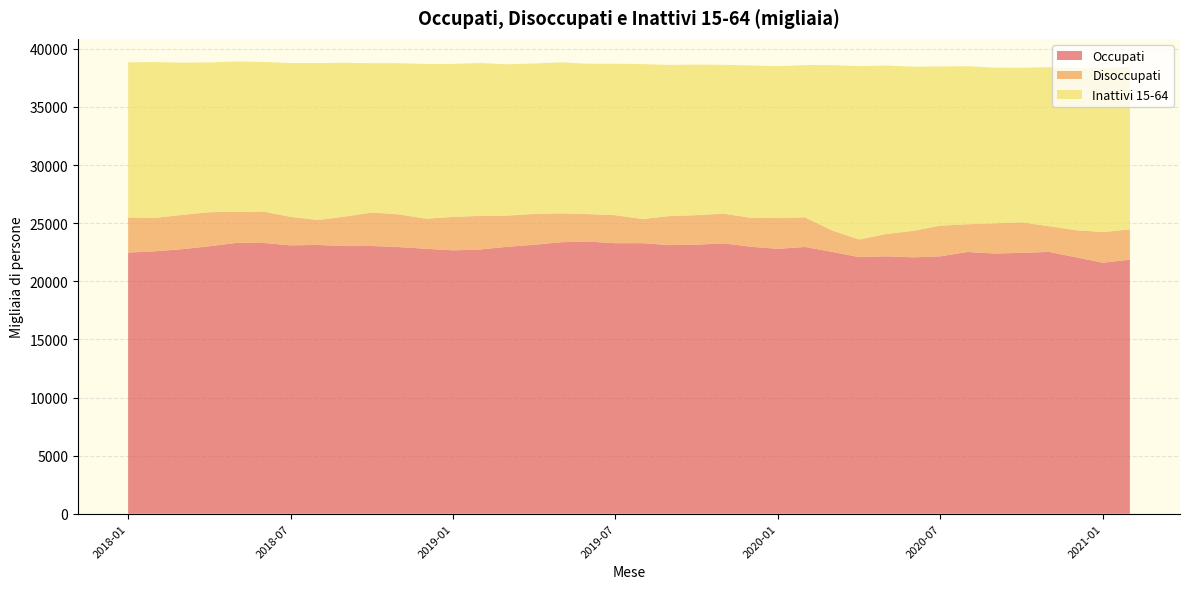

Reading right to left, list all the values displayed in this chart.

Occupati: 2021-02=21858	2021-01=21597	2020-12=22067	2020-11=22527	2020-10=22442	2020-09=22390	2020-08=22517	2020-07=22148	2020-06=22060	2020-05=22147	2020-04=22076	2020-03=22529	2020-02=22952	2020-01=22789	2019-12=22971	2019-11=23261	2019-10=23150	2019-09=23110	2019-08=23277	2019-07=23276	2019-06=23410	2019-05=23359	2019-04=23141	2019-03=22965	2019-02=22731	2019-01=22660	2018-12=22796	2018-11=22941	2018-10=23033	2018-09=23029	2018-08=23125	2018-07=23090	2018-06=23295	2018-05=23302	2018-04=23011	2018-03=22760	2018-02=22580	2018-01=22469
Disoccupati: 2021-02=2608	2021-01=2640	2020-12=2329	2020-11=2216	2020-10=2629	2020-09=2591	2020-08=2388	2020-07=2633	2020-06=2281	2020-05=1915	2020-04=1516	2020-03=1843	2020-02=2546	2020-01=2665	2019-12=2487	2019-11=2555	2019-10=2539	2019-09=2500	2019-08=2078	2019-07=2408	2019-06=2369	2019-05=2481	2019-04=2654	2019-03=2683	2019-02=2896	2019-01=2877	2018-12=2587	2018-11=2816	2018-10=2886	2018-09=2533	2018-08=2146	2018-07=2452	2018-06=2701	2018-05=2681	2018-04=2929	2018-03=2953	2018-02=2871	2018-01=3017
Inattivi 15-64: 2021-02=13976	2021-01=14090	2020-12=13942	2020-11=13675	2020-10=13287	2020-09=13397	2020-08=13598	2020-07=13698	2020-06=14117	2020-05=14494	2020-04=14916	2020-03=14223	2020-02=13102	2020-01=13045	2019-12=13111	2019-11=12802	2019-10=12953	2019-09=12999	2019-08=13326	2019-07=13030	2019-06=12932	2019-05=12989	2019-04=12940	2019-03=13016	2019-02=13146	2019-01=13159	2018-12=13308	2018-11=13007	2018-10=12840	2018-09=13229	2018-08=13503	2018-07=13232	2018-06=12865	2018-05=12926	2018-04=12883	2018-03=13091	2018-02=13402	2018-01=13349